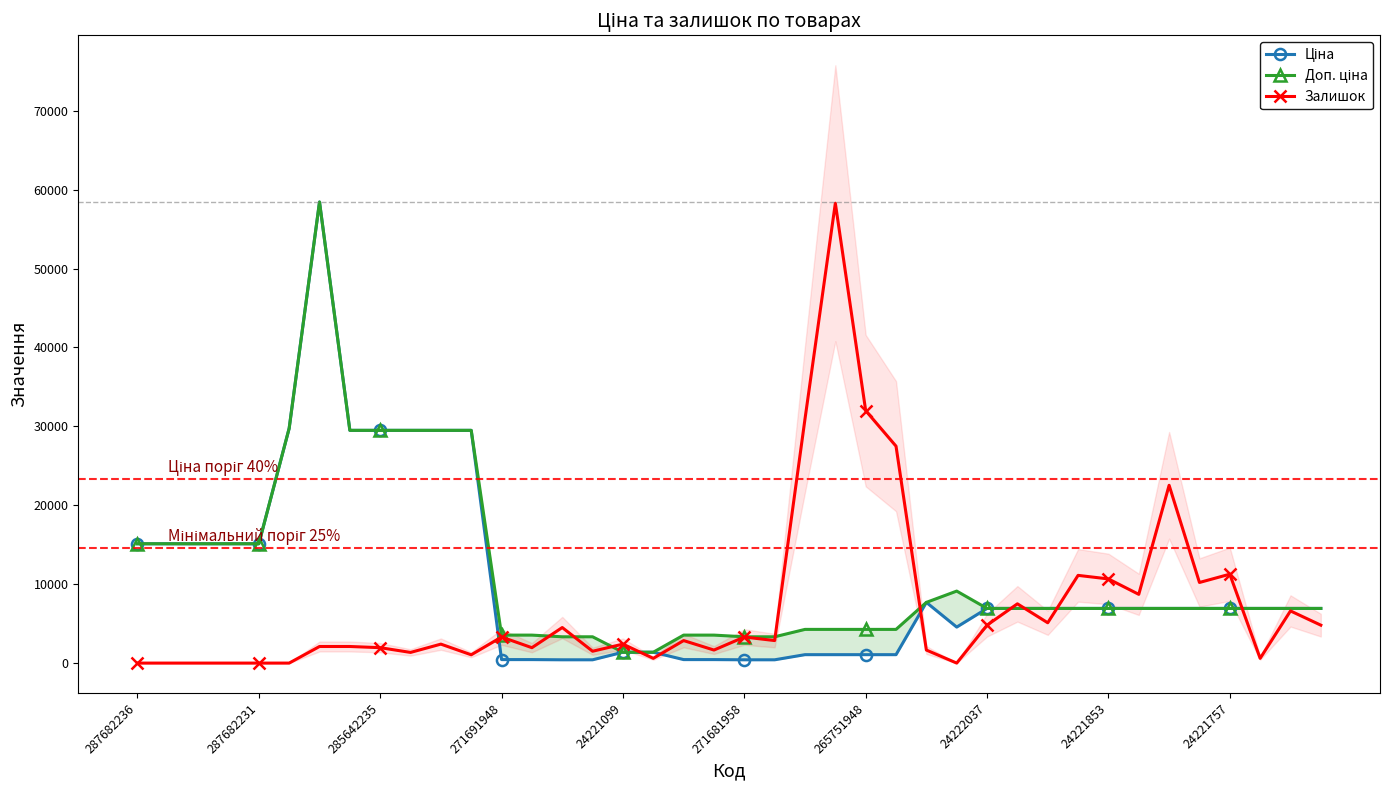

At 35, list the series in order from largest to smallest.

Залишок, Ціна, Доп. ціна